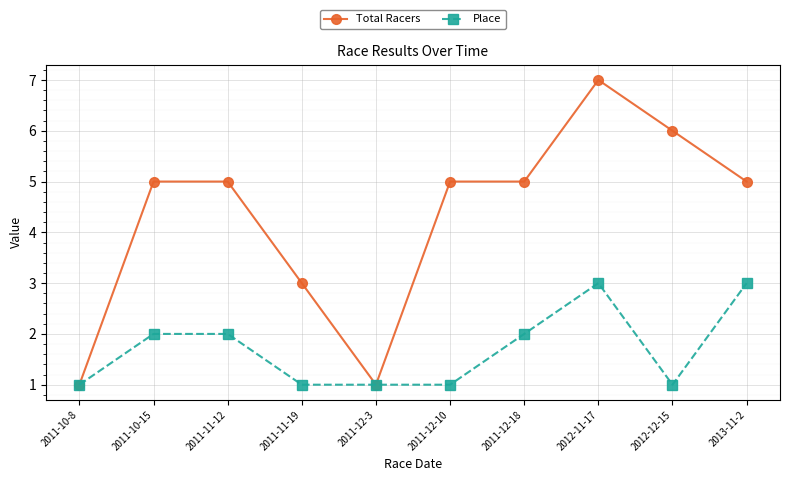

At 2011-11-19, list the series in order from smallest to largest.

Place, Total Racers